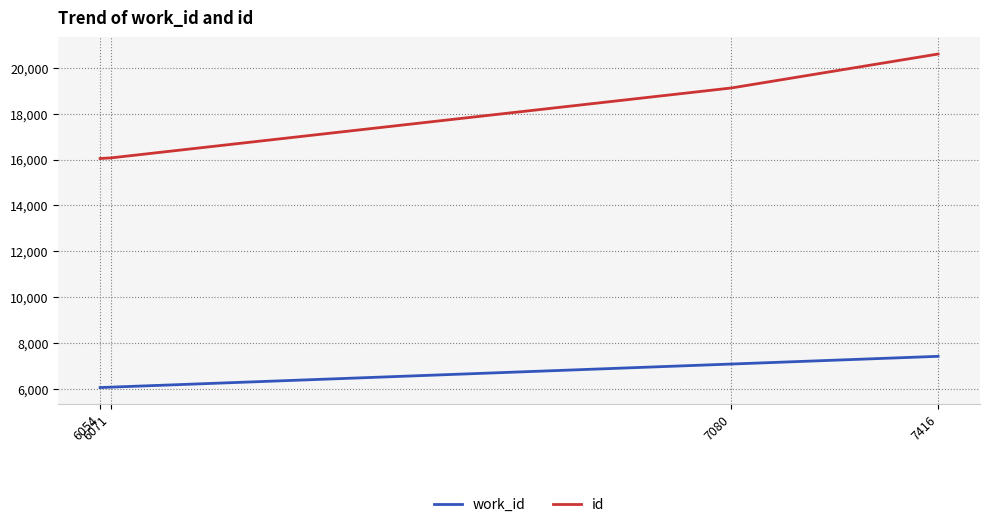

Rank the series by their maximum value, from highest to lowest.

id, work_id